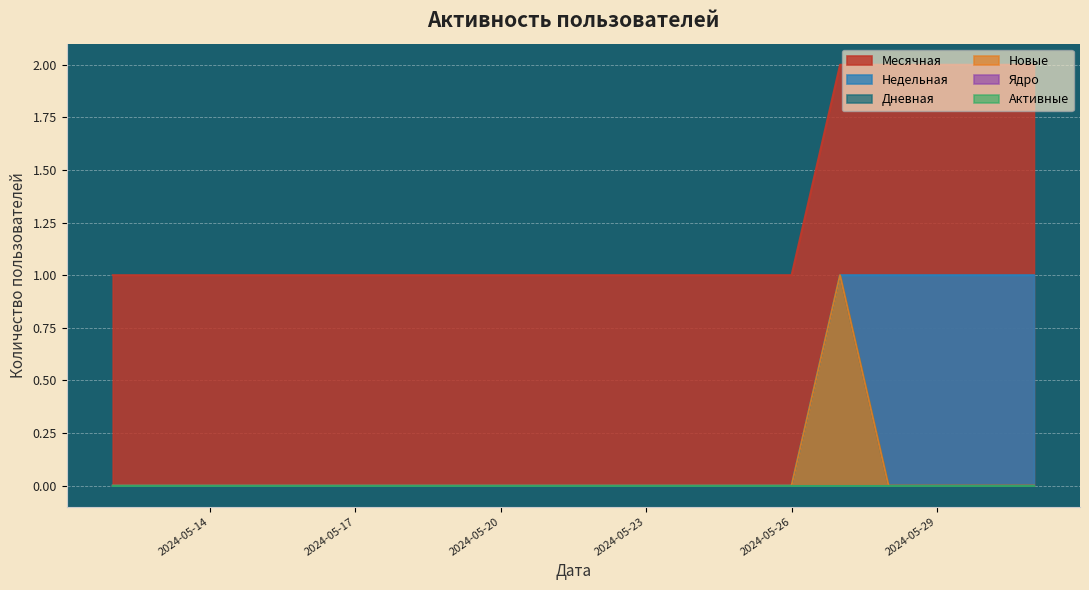

How many categories are shown in the chart?

20